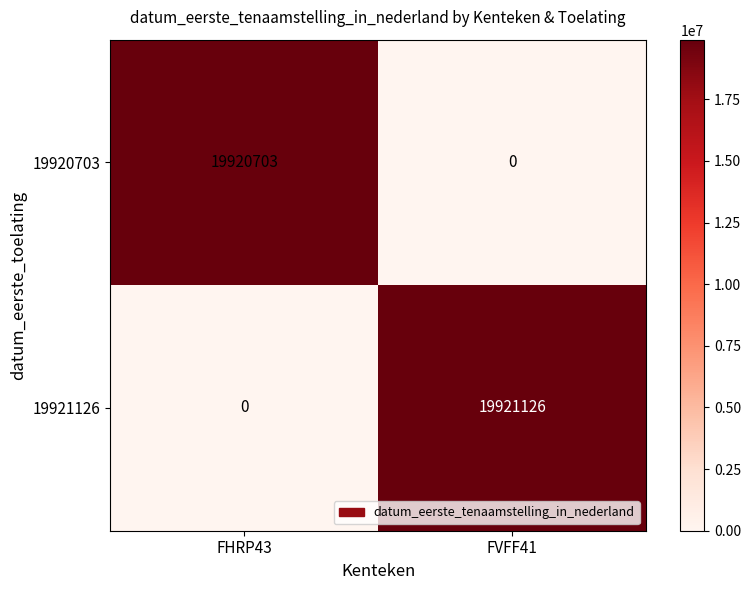

What is the average value of the 19921126 series?

9960563